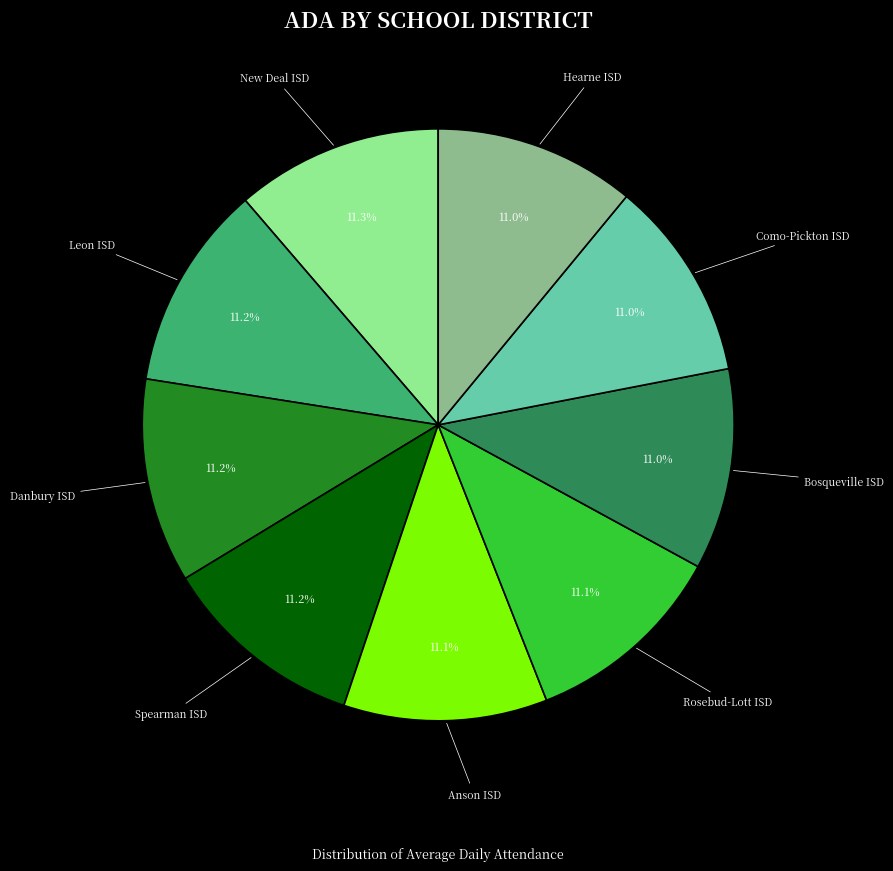

Does any single category account for the majority?

No